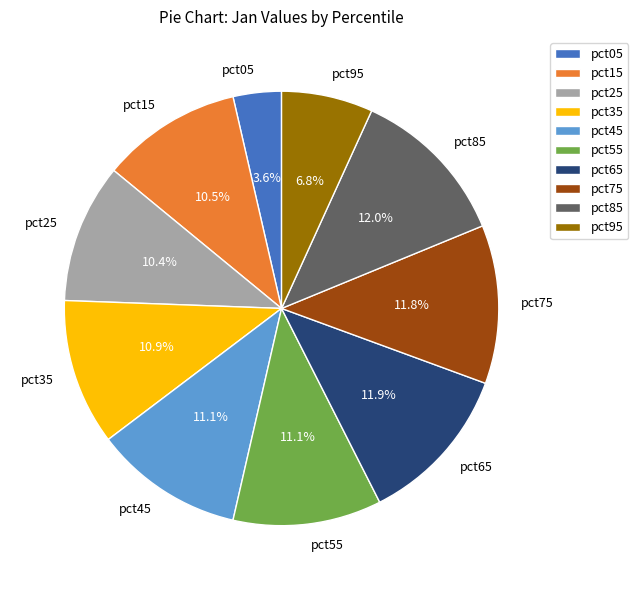

Does any single category account for the majority?

No